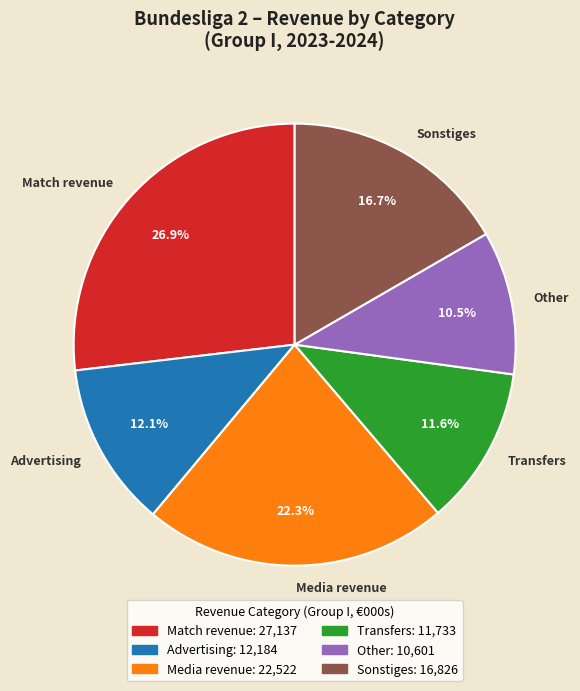

Which slice is the smallest?

Other